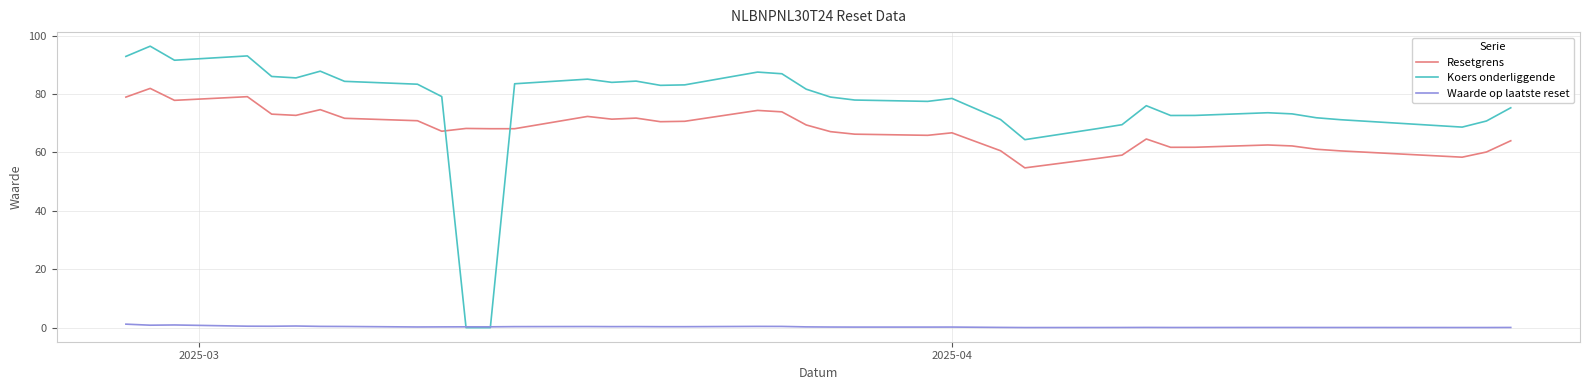

Rank the series by their maximum value, from lowest to highest.

Waarde op laatste reset, Resetgrens, Koers onderliggende